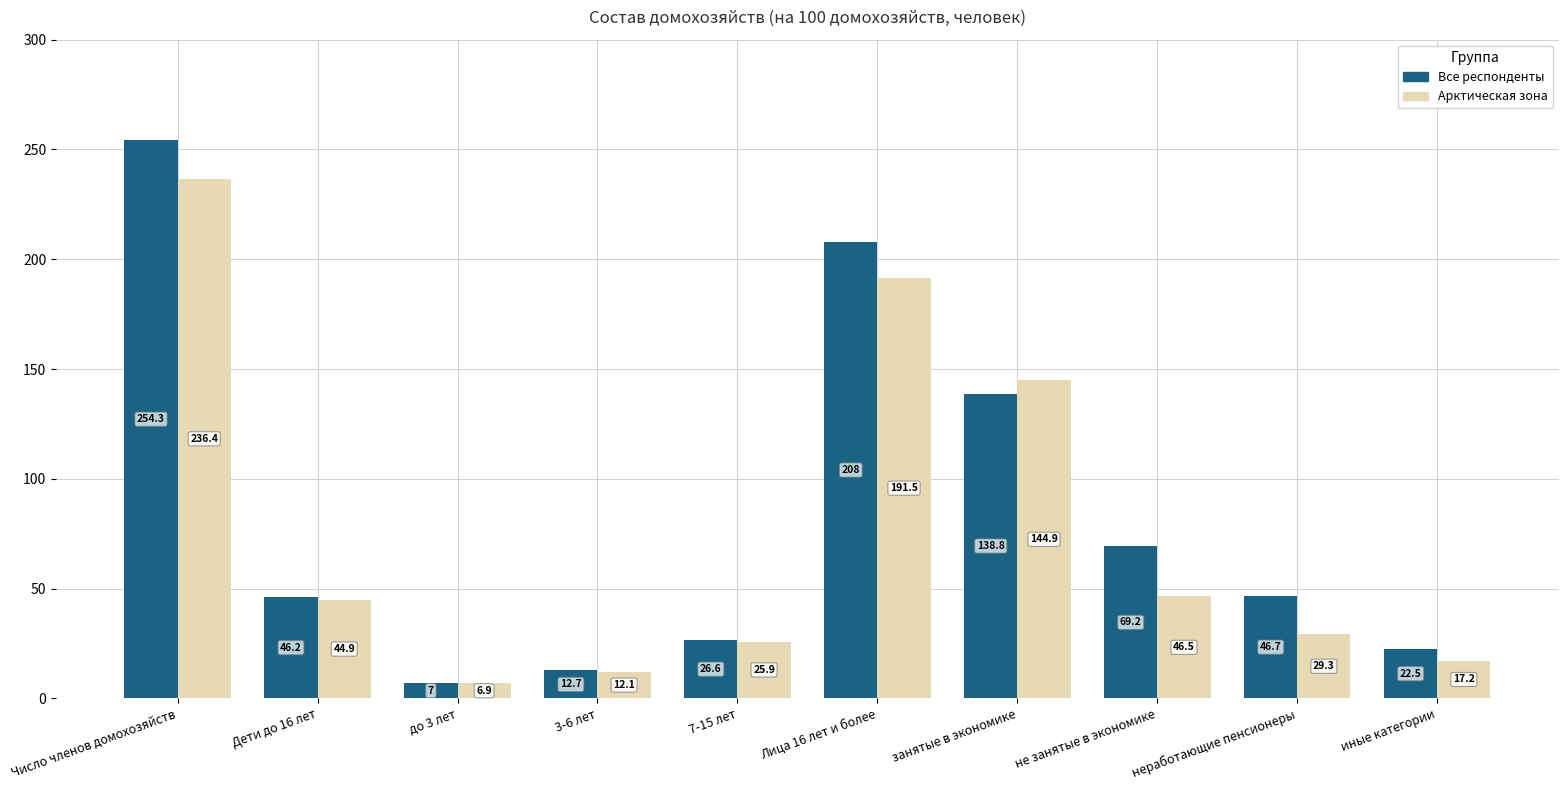

Reading left to right, extract all data points from this chart.

Все респонденты: Число членов домохозяйств=254.3	Дети до 16 лет=46.2	до 3 лет=7.0	3-6 лет=12.7	7-15 лет=26.6	Лица 16 лет и более=208.0	занятые в экономике=138.8	не занятые в экономике=69.2	неработающие пенсионеры=46.7	иные категории=22.5
Арктическая зона: Число членов домохозяйств=236.4	Дети до 16 лет=44.9	до 3 лет=6.9	3-6 лет=12.1	7-15 лет=25.9	Лица 16 лет и более=191.5	занятые в экономике=144.9	не занятые в экономике=46.5	неработающие пенсионеры=29.3	иные категории=17.2